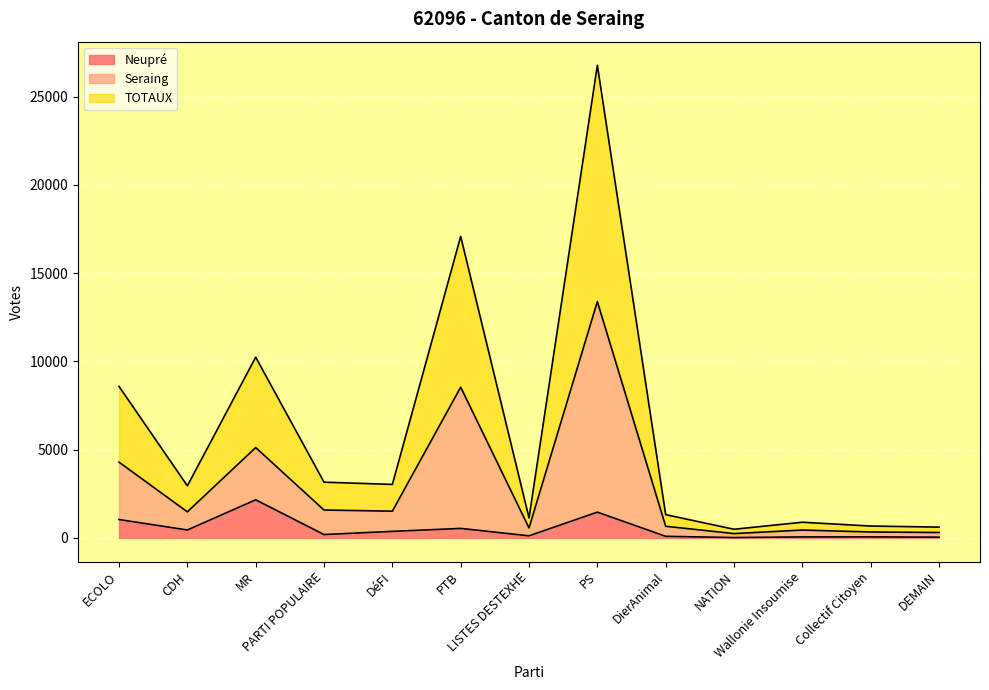

Is the value of TOTAUX at MR greater than the value of Neupré at PS?

Yes